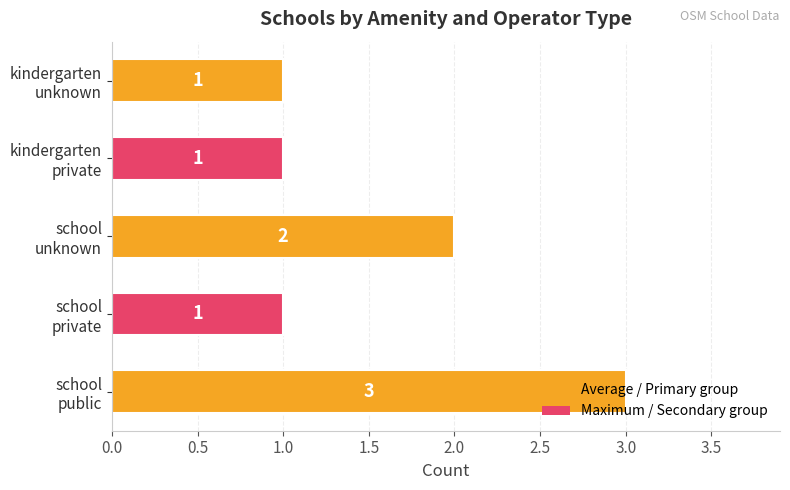

Count the number of data series in this chart.

1